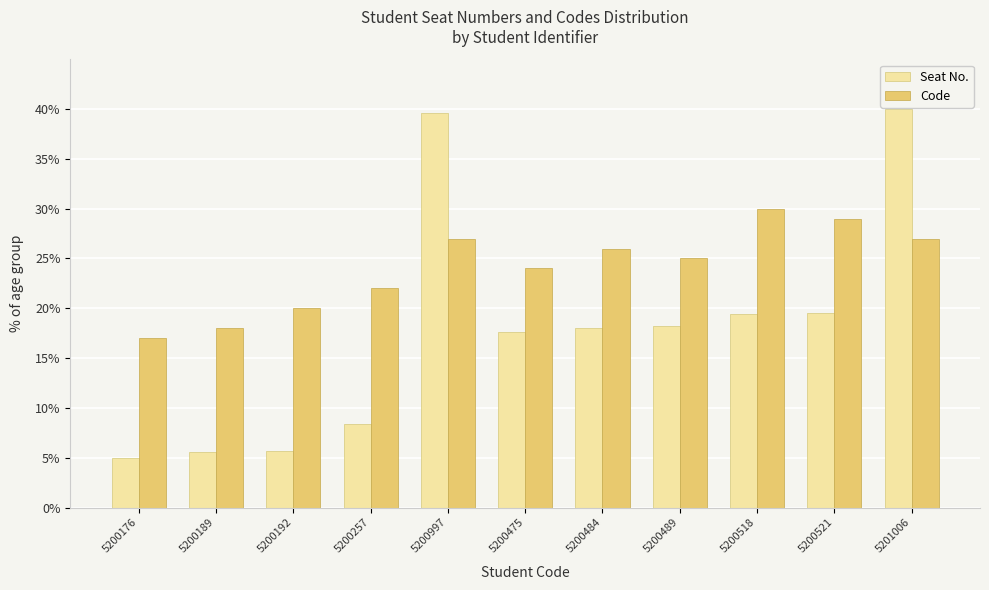

Rank the series by their maximum value, from highest to lowest.

Seat No., Code